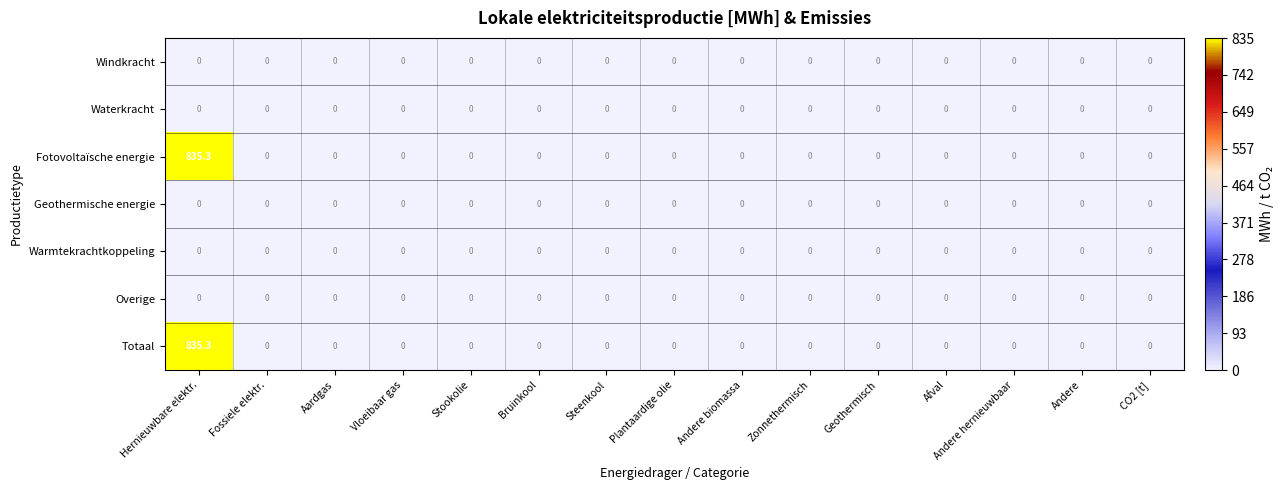

Is the value of Totaal at Hernieuwbare elektr. greater than the value of Overige at Andere?

Yes